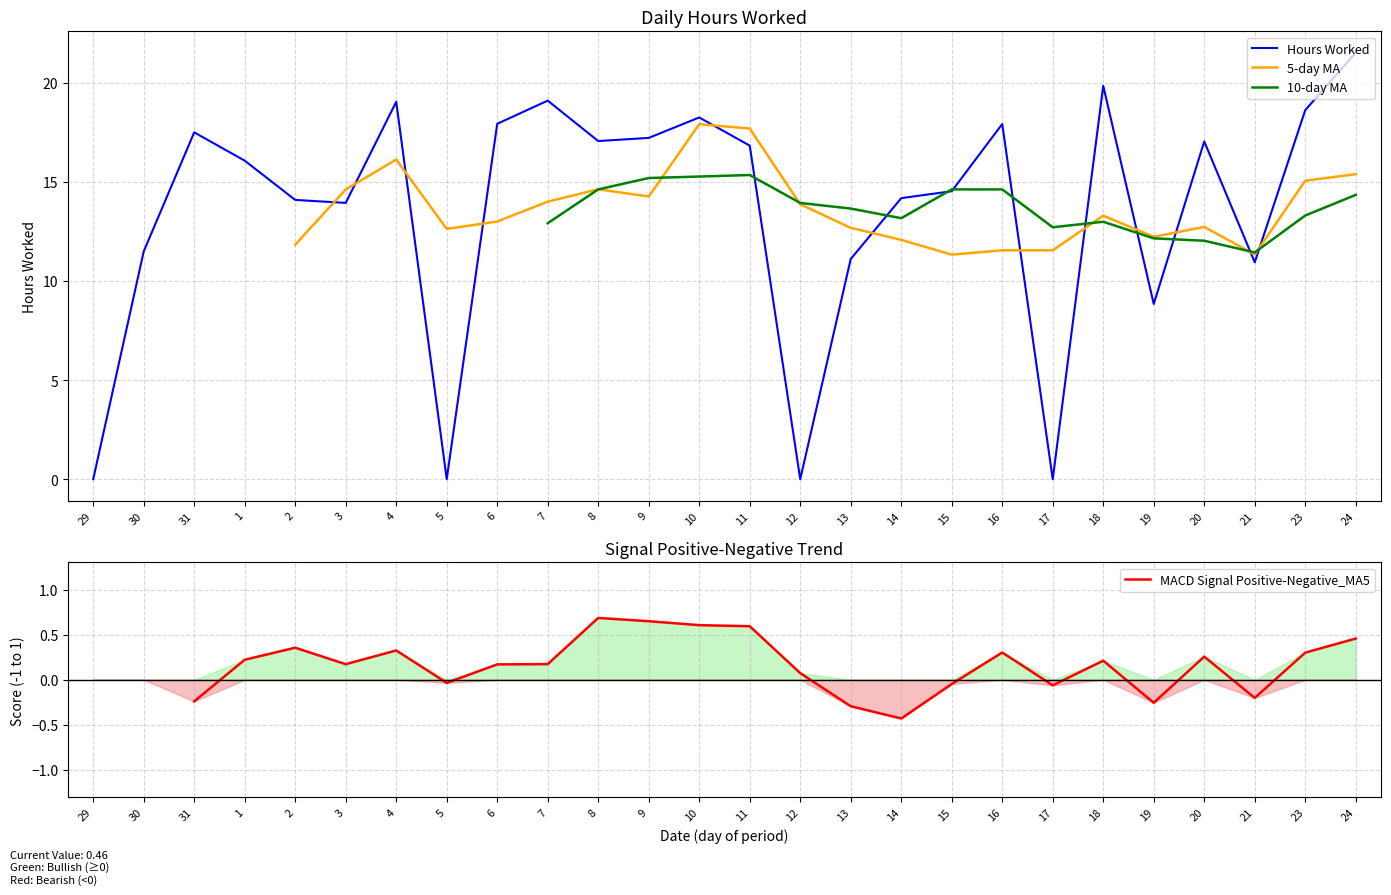

What are all the series names shown in the legend?

Hours Worked, 5-day MA, 10-day MA, MACD Signal Positive-Negative_MA5